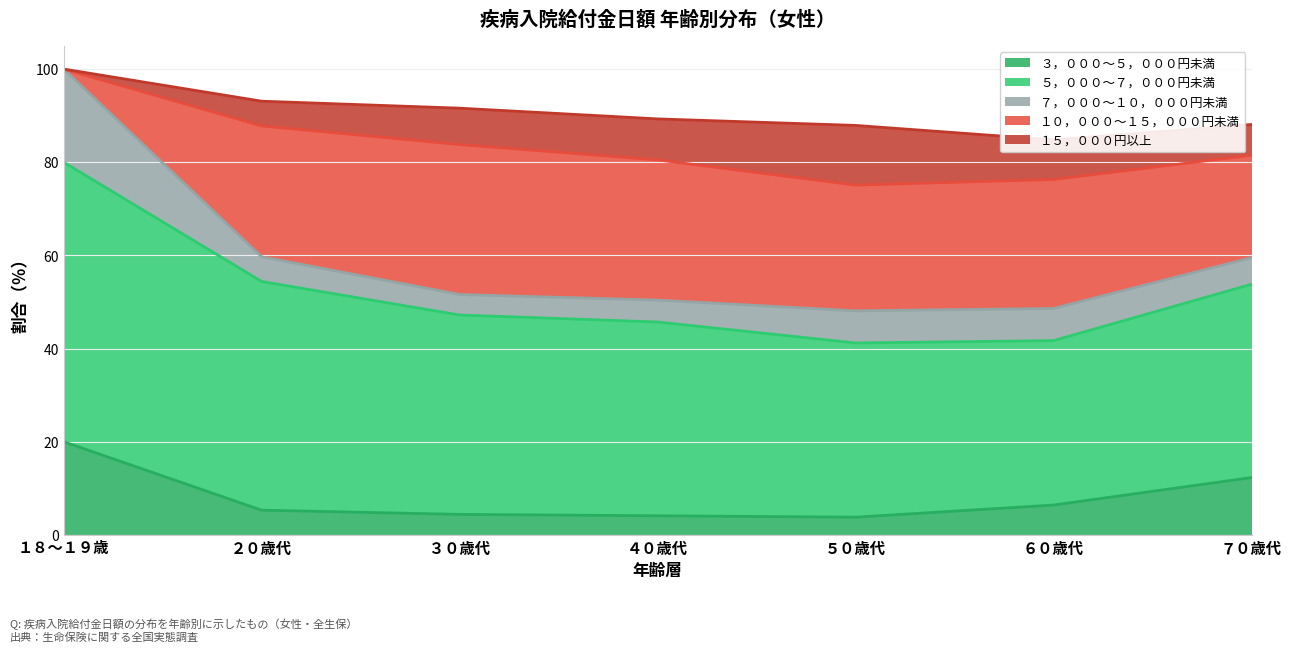

True or false: ３，０００～５，０００円未満 has a value of 4.1 at ４０歳代.

True